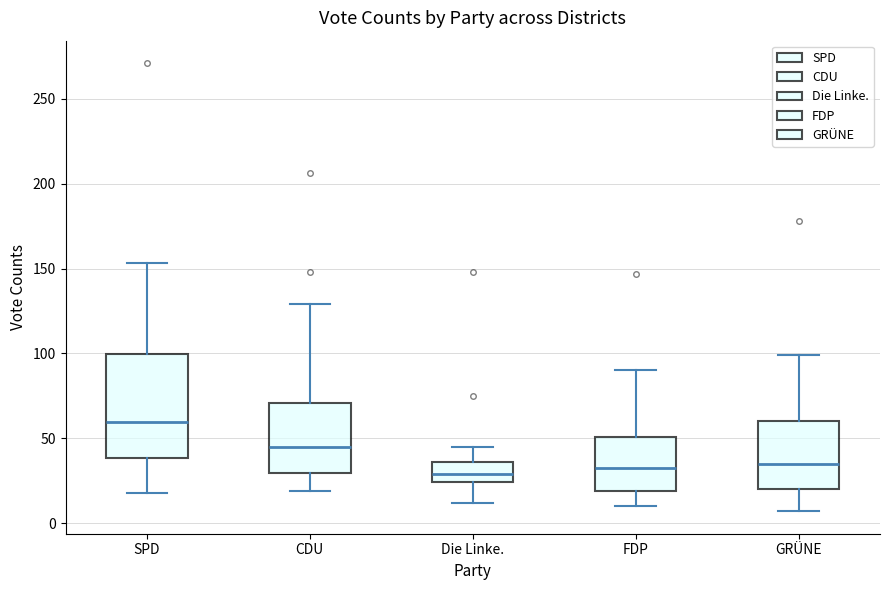

Reading left to right, transcribe this box plot: for each box, give where its median line is, the range the box spans, and where its two whiskers end, as read against the y-axis. The values are not printed on the chart, so give them approximately, as read against the axis.

SPD: median 60, box 40 to 100, whiskers 20 to 155
CDU: median 45, box 30 to 70, whiskers 20 to 130
Die Linke.: median 30, box 25 to 35, whiskers 10 to 45
FDP: median 35, box 20 to 50, whiskers 10 to 90
GRÜNE: median 35, box 20 to 60, whiskers 5 to 100